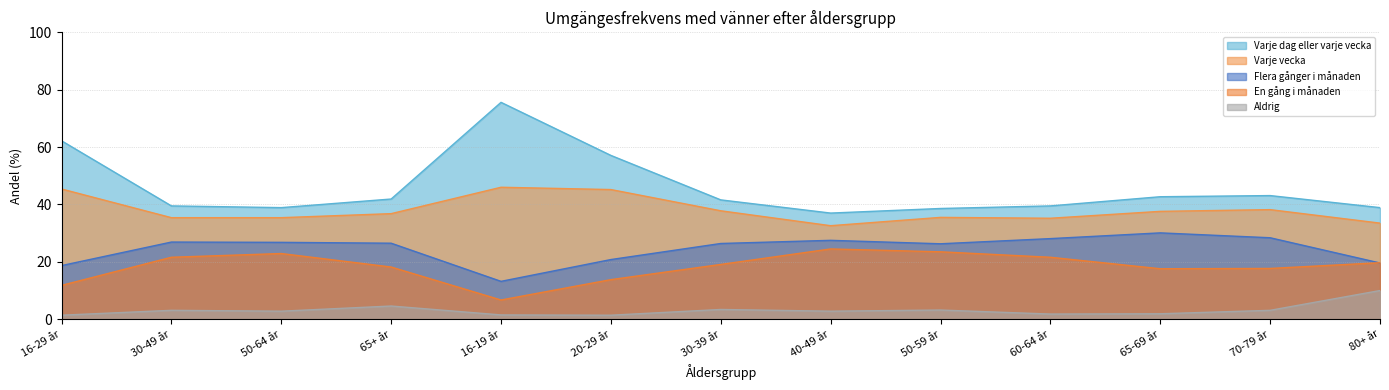

What are all the series names shown in the legend?

Varje dag eller varje vecka, Varje vecka, Flera gånger i månaden, En gång i månaden, Aldrig